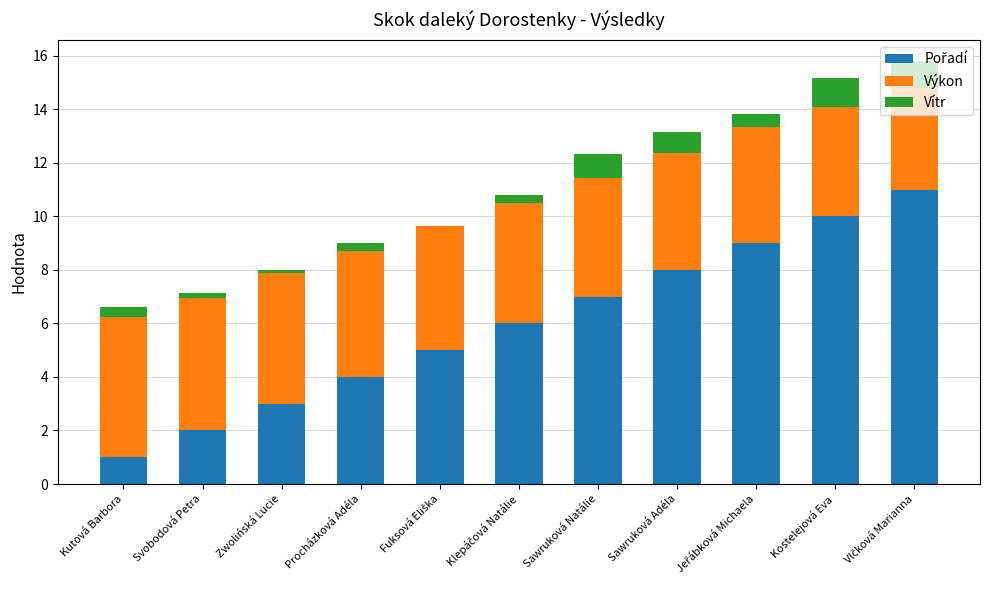

Does the chart contain stacked bars?

Yes